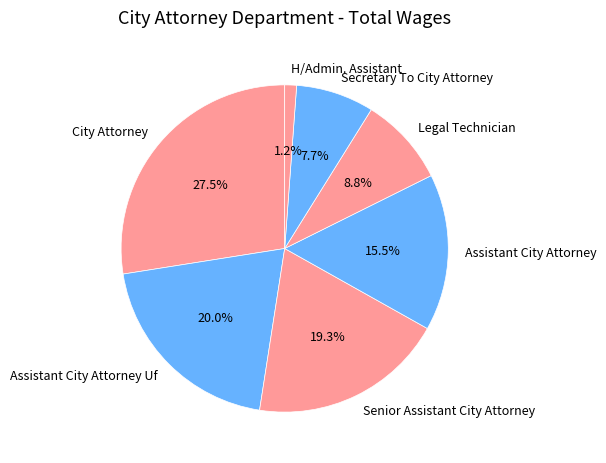

To the nearest percent, what percentage of the pie is H/Admin. Assistant?

1%